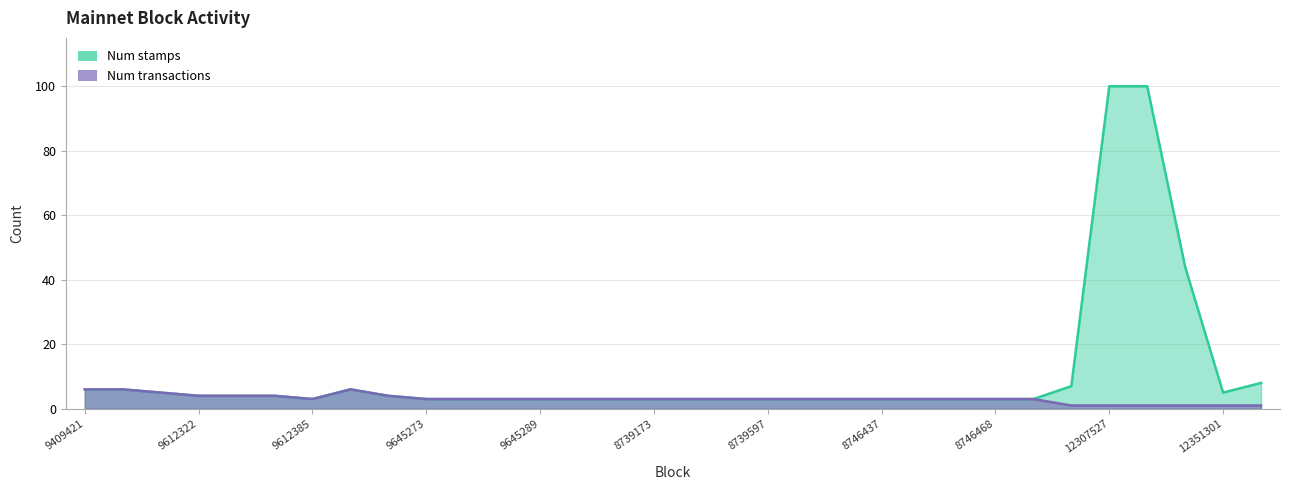

In Num transactions, how many points are higher than both neighbors (excluding endpoints)?

1